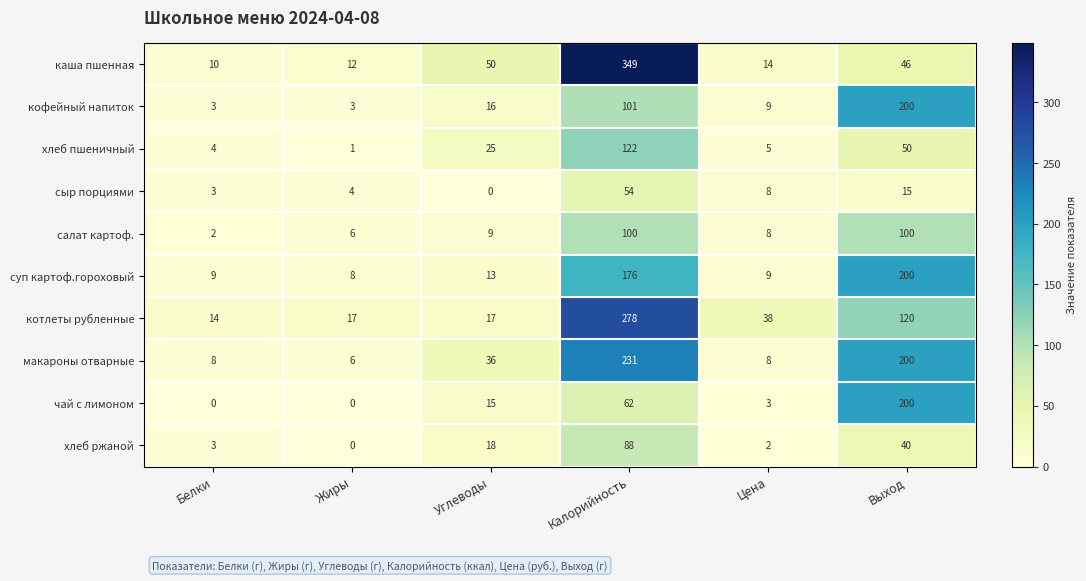

At which label does хлеб ржаной reach its peak?

Калорийность